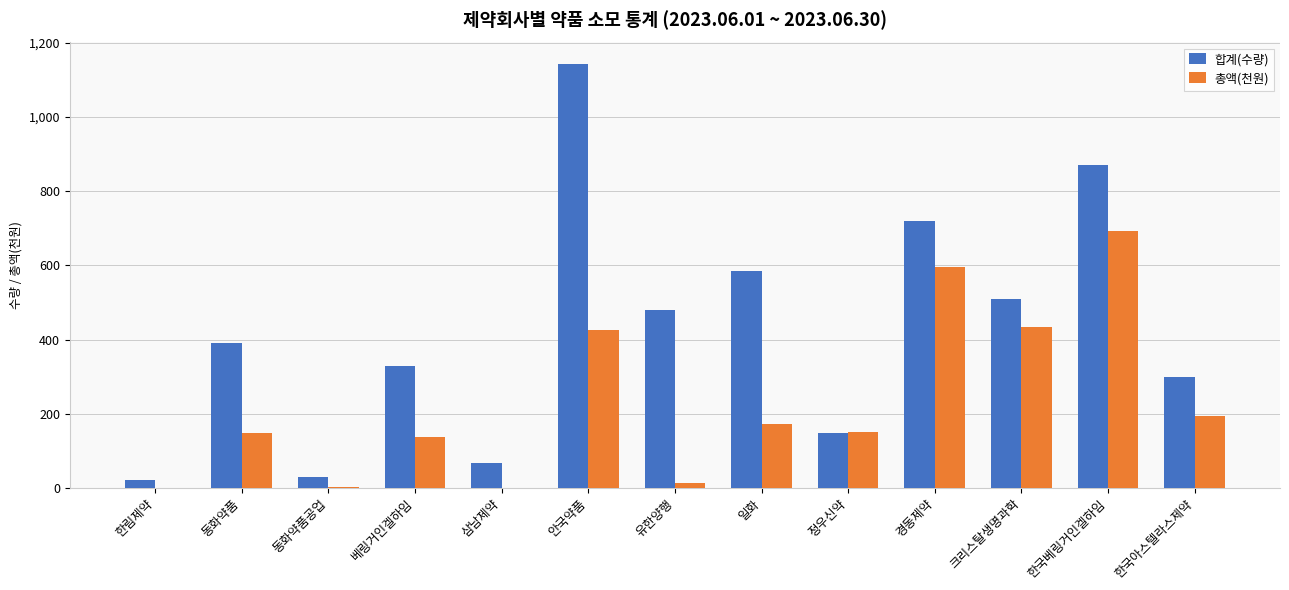

What is the spread (max minus min) of values at 베링거인겔하임?

193